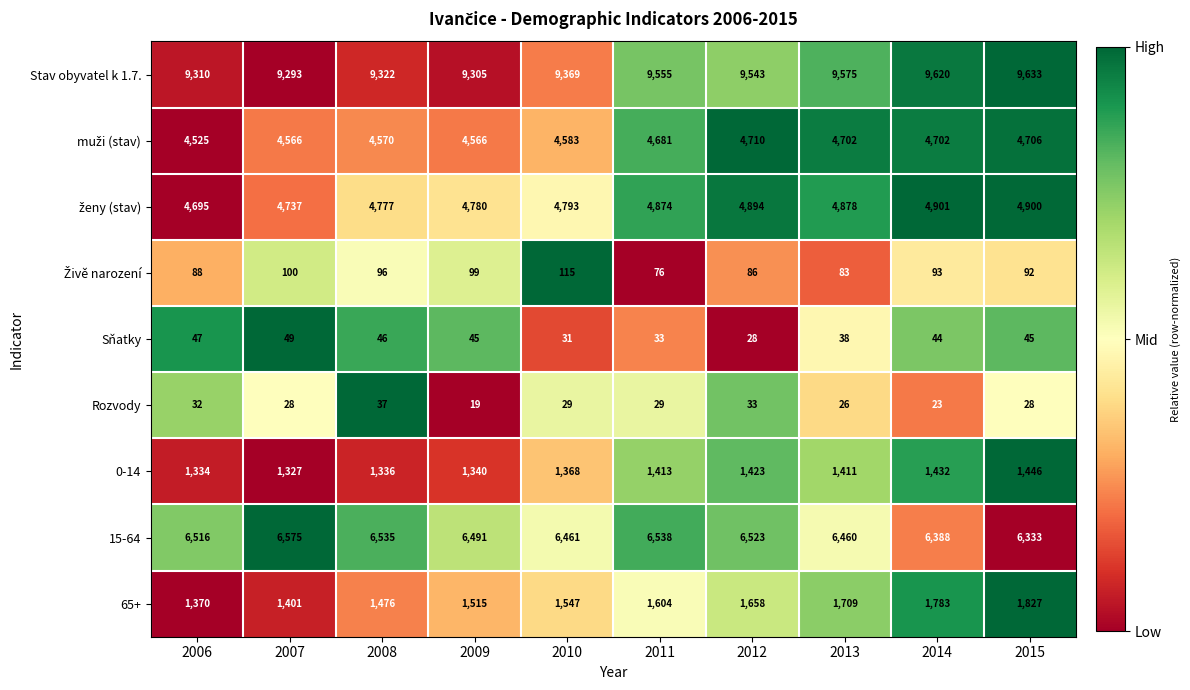

Read the Stav obyvatel k 1.7. value at 2010, to the nearest 10.

9370